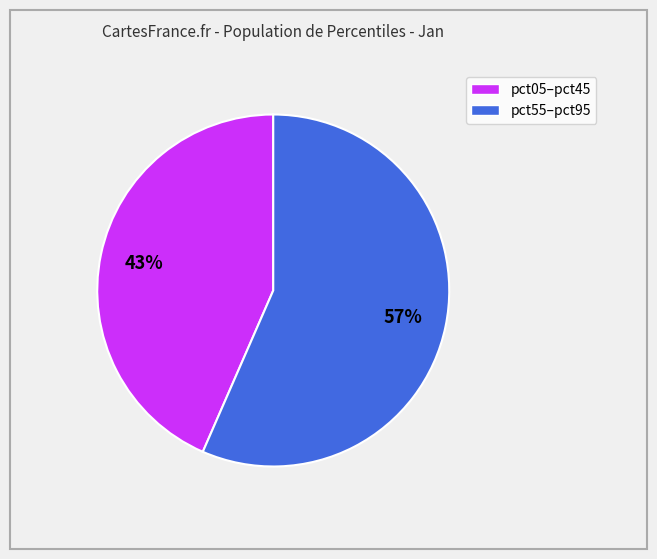

To the nearest percent, what is the average slice percentage?

50%